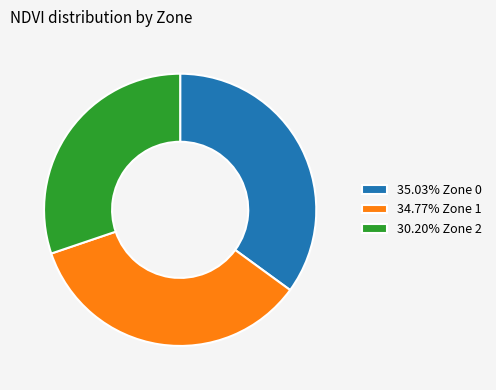

Count the number of slices in the pie.

3